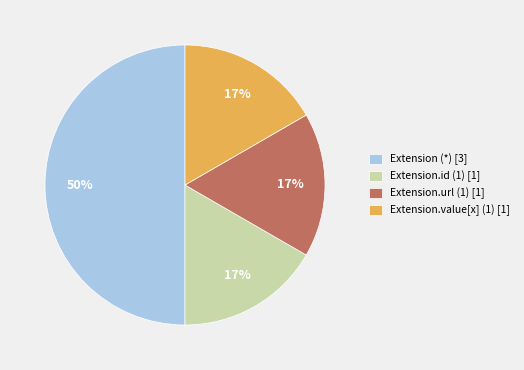

Do Extension.value[x] (1) [1] and Extension.id (1) [1] together represent more than half of the pie?

No